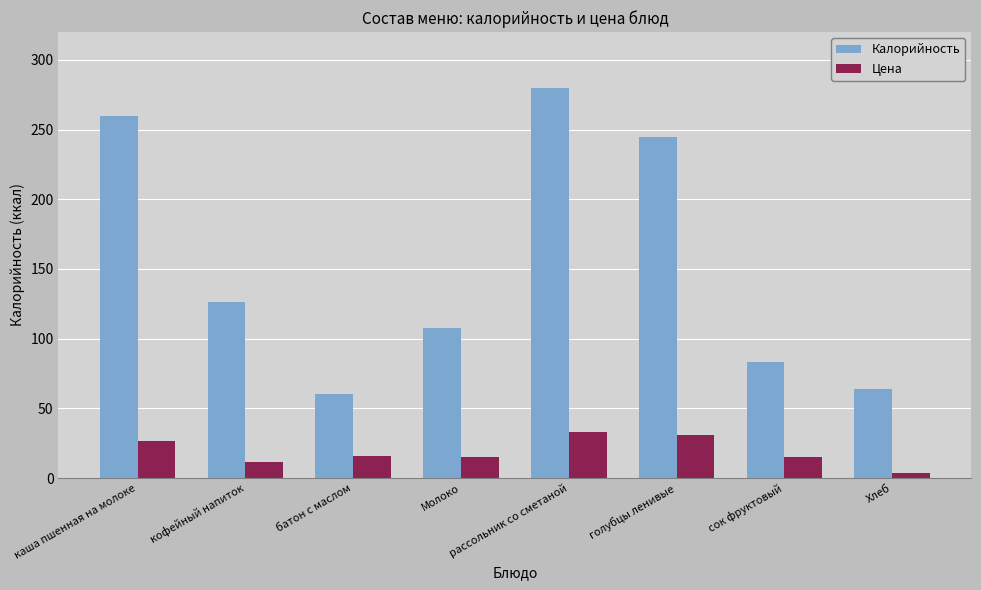

Is it true that Калорийность equals 135.5 at сок фруктовый?

False